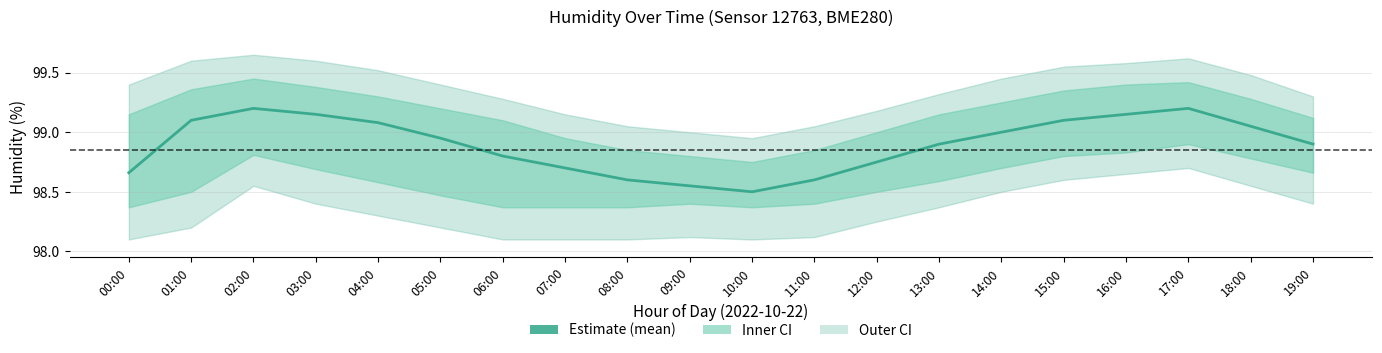

Is it true that the value at 13:00 is 176.4?

False